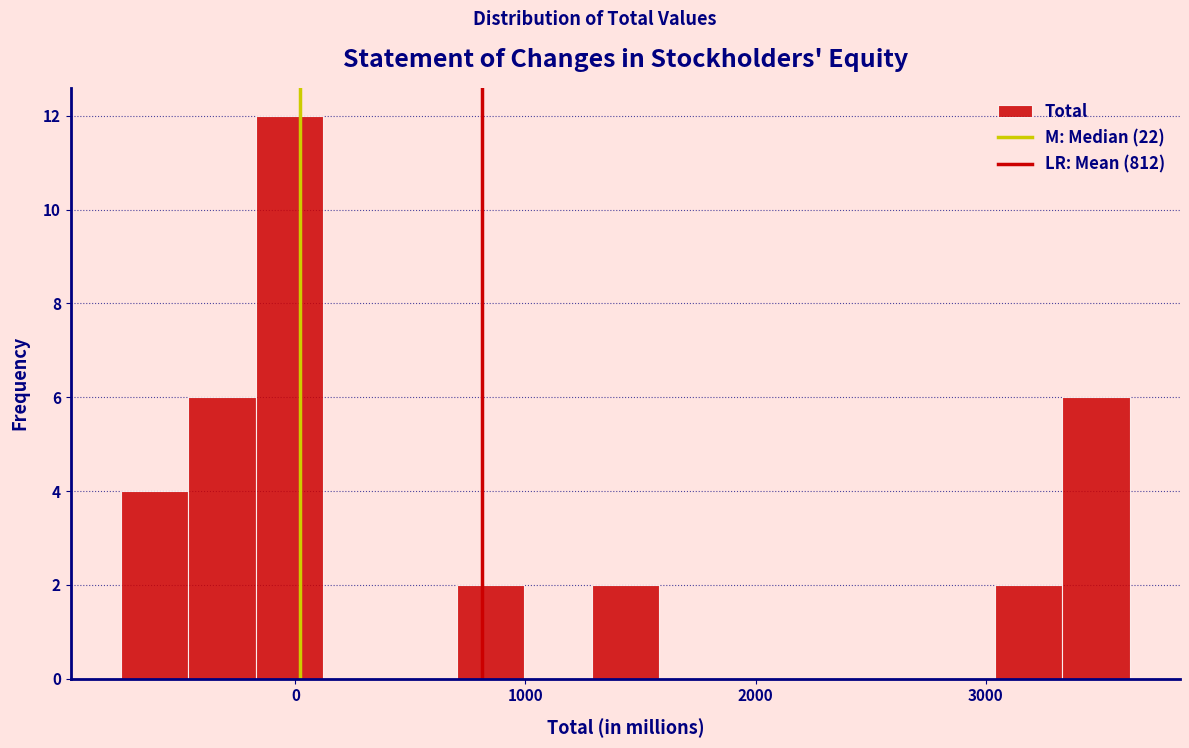

Read against the x-axis, roughly where is the centre of the tallest bar?

0